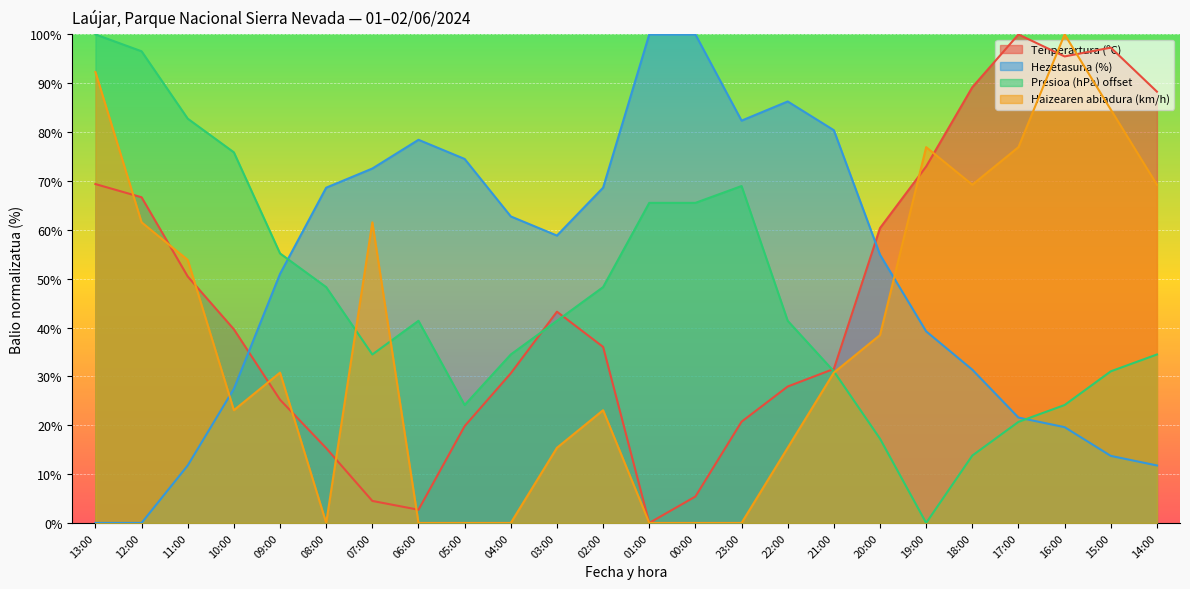

What is the difference between the highest and lowest values at 13:00?

100.0